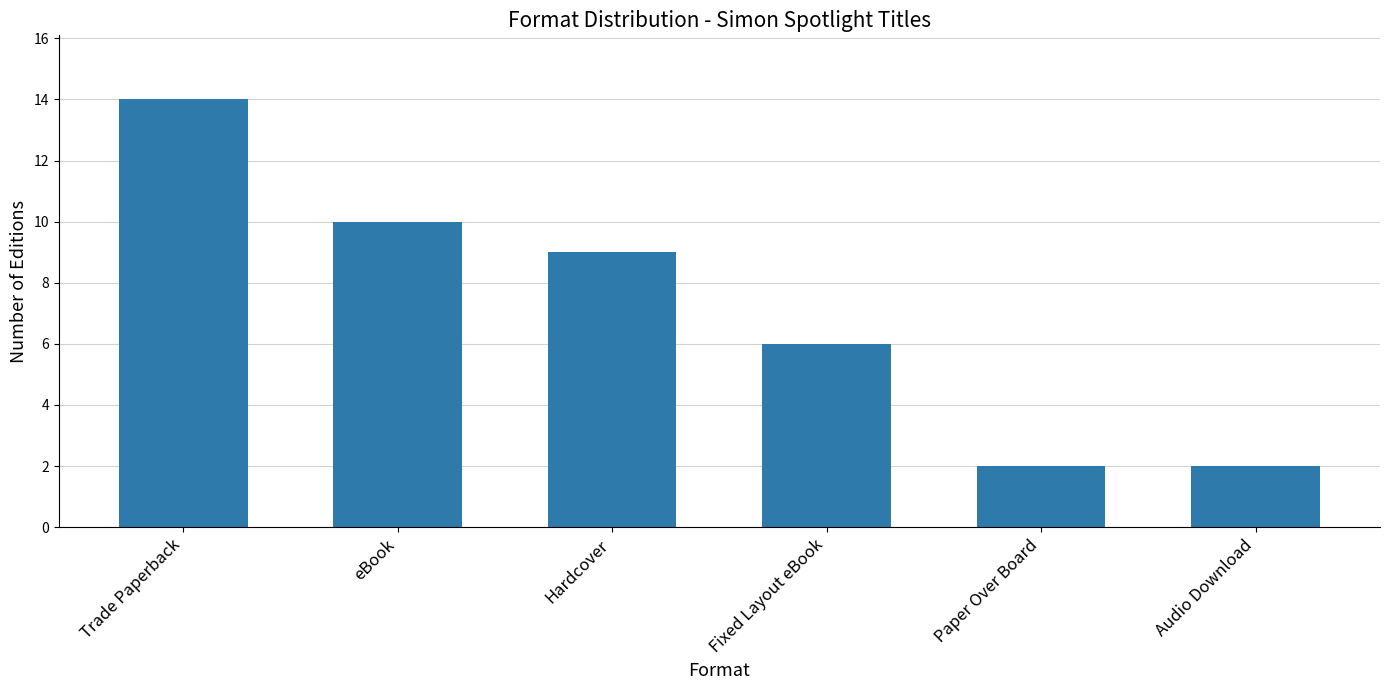

What is the difference between the second highest and second lowest values?

8